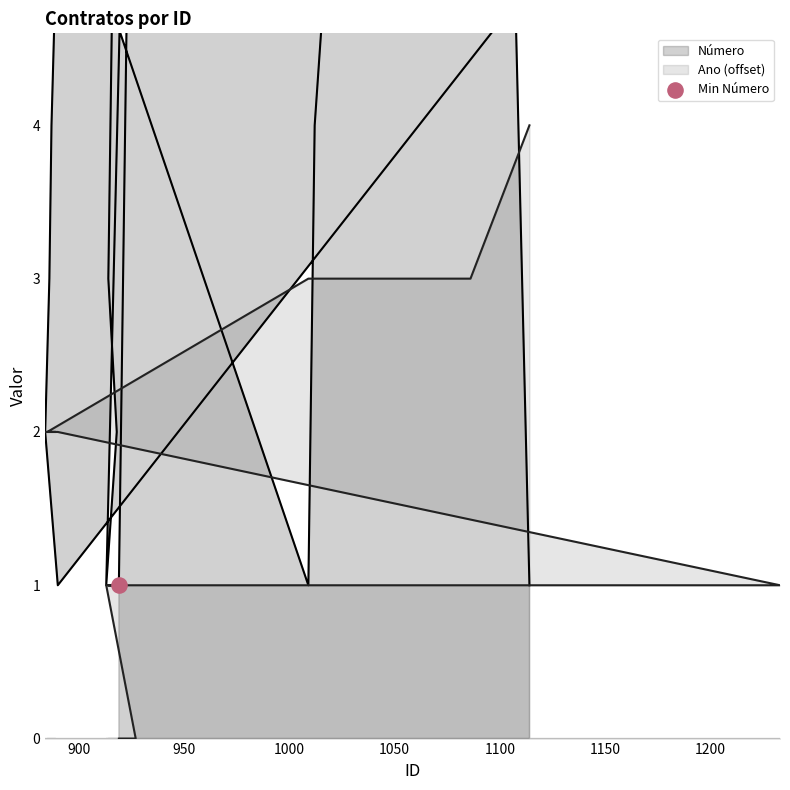

What is the total value across all series at 886?

5